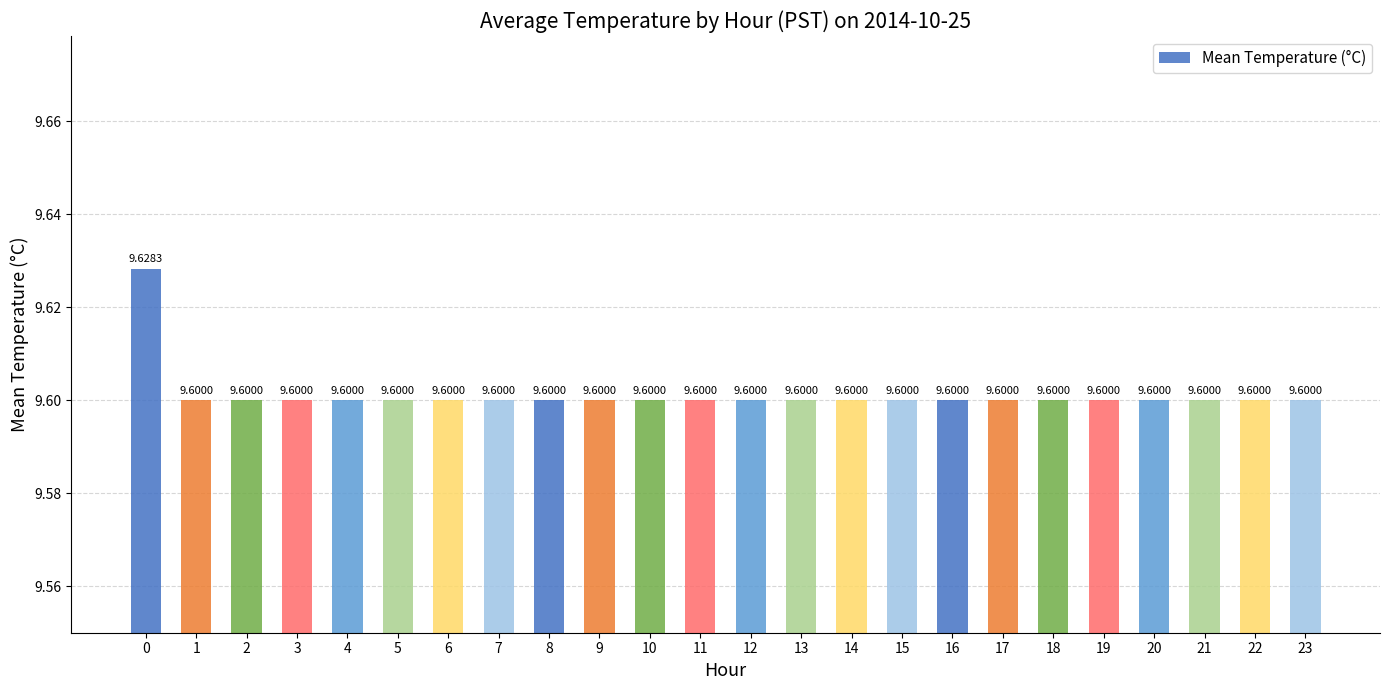

What is the sum of all values?

230.4